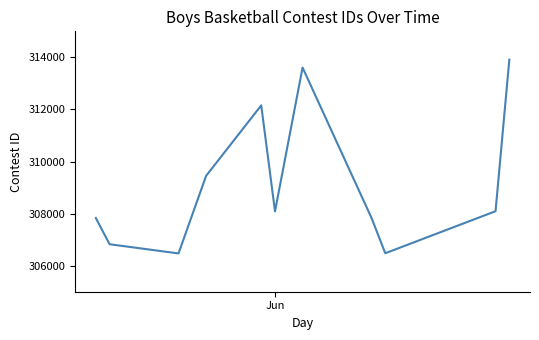

What is the difference between the maximum and minimum values?

7441